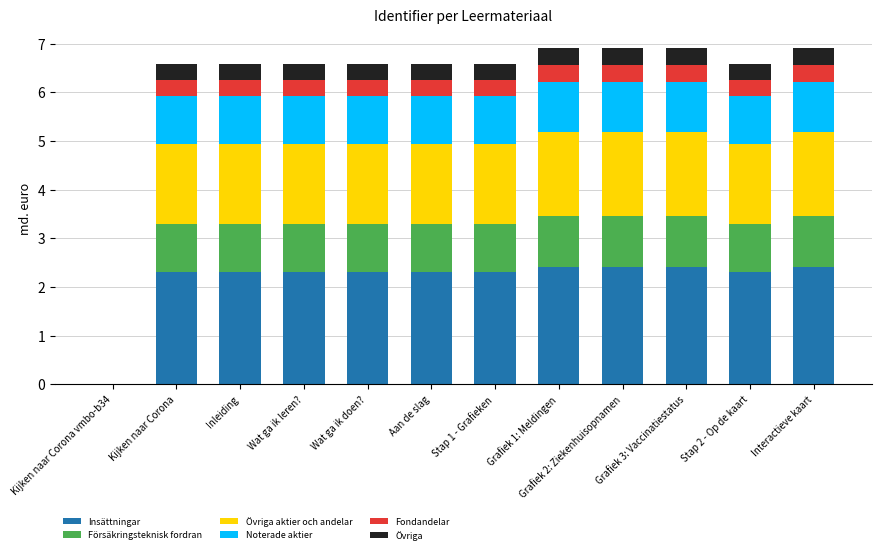

At which label does Insättningar first exceed 2?

Kijken naar Corona